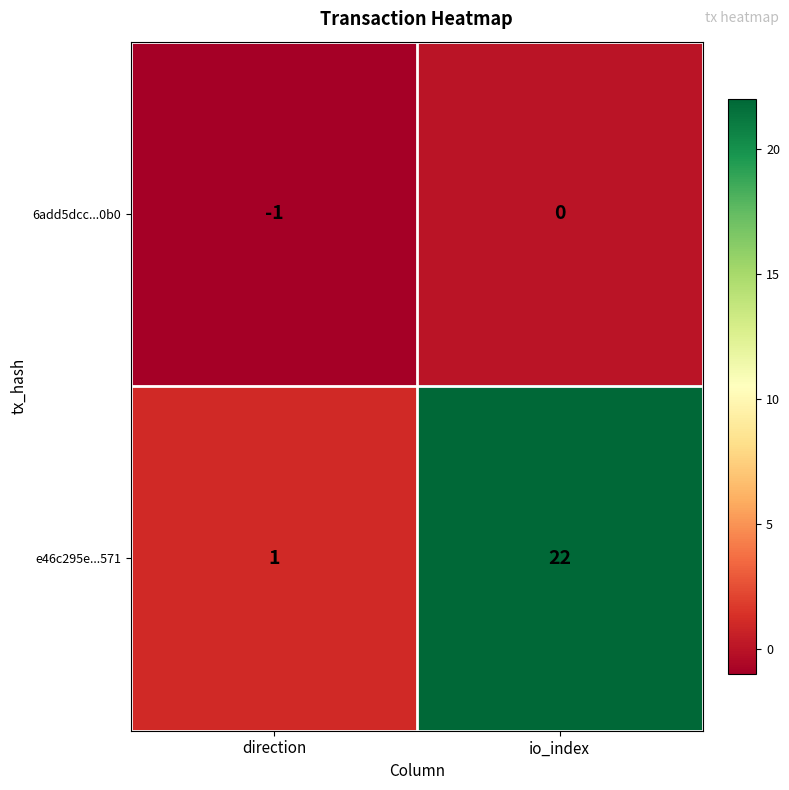

Rank the series by their maximum value, from highest to lowest.

e46c295e...571, 6add5dcc...0b0